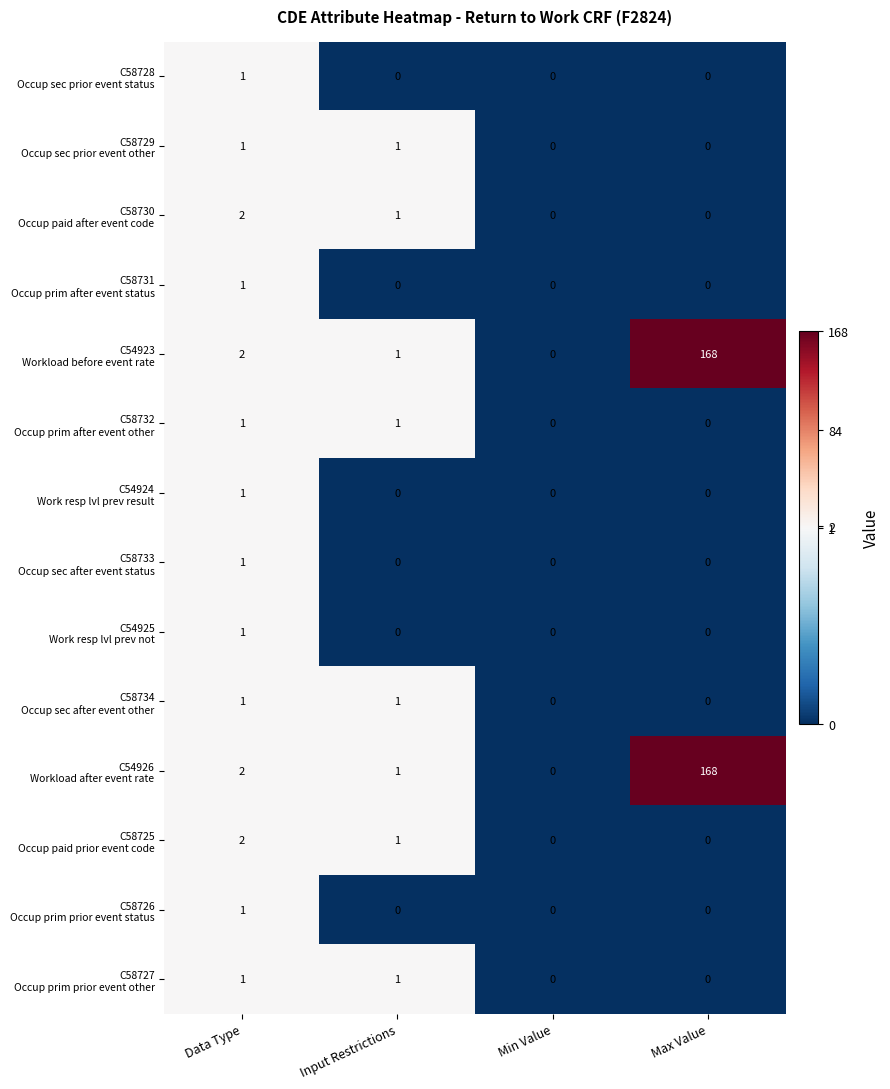

What is the greatest value displayed?

168